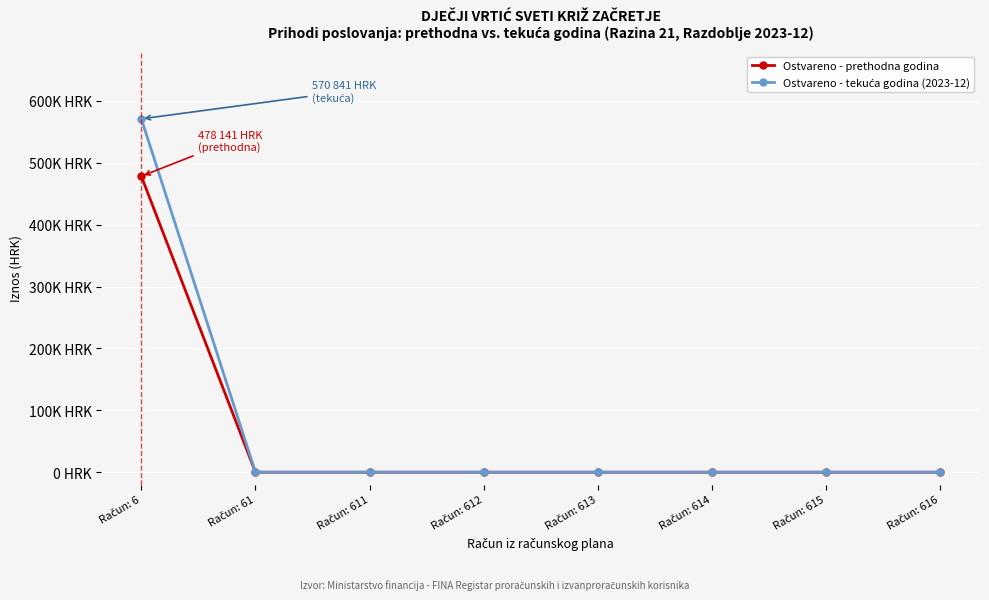

Reading right to left, list all the values displayed in this chart.

Ostvareno - prethodna godina: 0.0	0.0	0.0	0.0	0.0	0.0	0.0	478141.1
Ostvareno - tekuća godina (2023-12): 0.0	0.0	0.0	0.0	0.0	0.0	0.0	570841.2